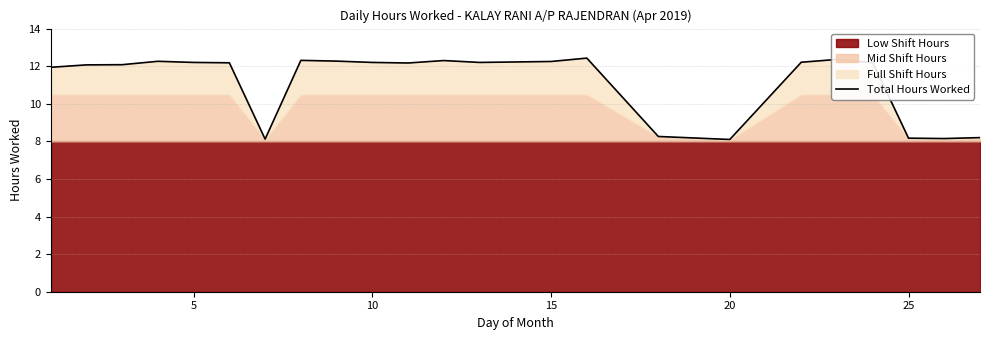

The Total Hours Worked series shows 19.1 at 10. True or false?

False